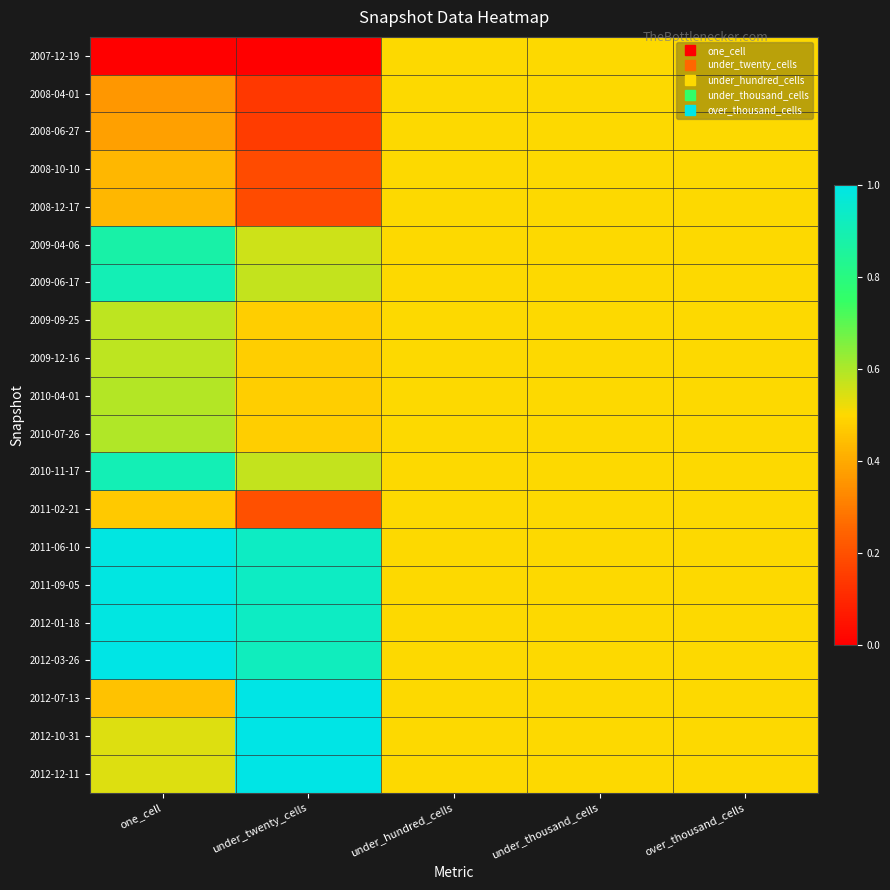

Reading left to right, transcribe all the data shown in this chart.

2007-12-19: one_cell=0.0	under_twenty_cells=0.0	under_hundred_cells=0.5	under_thousand_cells=0.5	over_thousand_cells=0.5
2008-04-01: one_cell=0.4	under_twenty_cells=0.1	under_hundred_cells=0.5	under_thousand_cells=0.5	over_thousand_cells=0.5
2008-06-27: one_cell=0.4	under_twenty_cells=0.1	under_hundred_cells=0.5	under_thousand_cells=0.5	over_thousand_cells=0.5
2008-10-10: one_cell=0.4	under_twenty_cells=0.2	under_hundred_cells=0.5	under_thousand_cells=0.5	over_thousand_cells=0.5
2008-12-17: one_cell=0.4	under_twenty_cells=0.2	under_hundred_cells=0.5	under_thousand_cells=0.5	over_thousand_cells=0.5
2009-04-06: one_cell=0.9	under_twenty_cells=0.6	under_hundred_cells=0.5	under_thousand_cells=0.5	over_thousand_cells=0.5
2009-06-17: one_cell=0.9	under_twenty_cells=0.6	under_hundred_cells=0.5	under_thousand_cells=0.5	over_thousand_cells=0.5
2009-09-25: one_cell=0.6	under_twenty_cells=0.5	under_hundred_cells=0.5	under_thousand_cells=0.5	over_thousand_cells=0.5
2009-12-16: one_cell=0.6	under_twenty_cells=0.5	under_hundred_cells=0.5	under_thousand_cells=0.5	over_thousand_cells=0.5
2010-04-01: one_cell=0.6	under_twenty_cells=0.5	under_hundred_cells=0.5	under_thousand_cells=0.5	over_thousand_cells=0.5
2010-07-26: one_cell=0.6	under_twenty_cells=0.5	under_hundred_cells=0.5	under_thousand_cells=0.5	over_thousand_cells=0.5
2010-11-17: one_cell=0.9	under_twenty_cells=0.6	under_hundred_cells=0.5	under_thousand_cells=0.5	over_thousand_cells=0.5
2011-02-21: one_cell=0.5	under_twenty_cells=0.2	under_hundred_cells=0.5	under_thousand_cells=0.5	over_thousand_cells=0.5
2011-06-10: one_cell=1.0	under_twenty_cells=0.9	under_hundred_cells=0.5	under_thousand_cells=0.5	over_thousand_cells=0.5
2011-09-05: one_cell=1.0	under_twenty_cells=0.9	under_hundred_cells=0.5	under_thousand_cells=0.5	over_thousand_cells=0.5
2012-01-18: one_cell=1.0	under_twenty_cells=0.9	under_hundred_cells=0.5	under_thousand_cells=0.5	over_thousand_cells=0.5
2012-03-26: one_cell=1.0	under_twenty_cells=0.9	under_hundred_cells=0.5	under_thousand_cells=0.5	over_thousand_cells=0.5
2012-07-13: one_cell=0.5	under_twenty_cells=1.0	under_hundred_cells=0.5	under_thousand_cells=0.5	over_thousand_cells=0.5
2012-10-31: one_cell=0.5	under_twenty_cells=1.0	under_hundred_cells=0.5	under_thousand_cells=0.5	over_thousand_cells=0.5
2012-12-11: one_cell=0.5	under_twenty_cells=1.0	under_hundred_cells=0.5	under_thousand_cells=0.5	over_thousand_cells=0.5